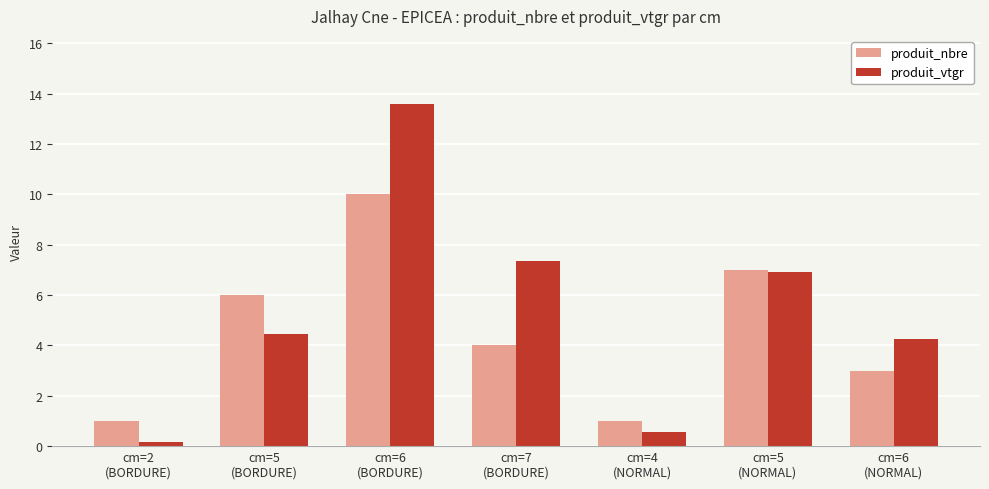

What is the difference between the maximum and minimum values in the produit_vtgr series?

13.4